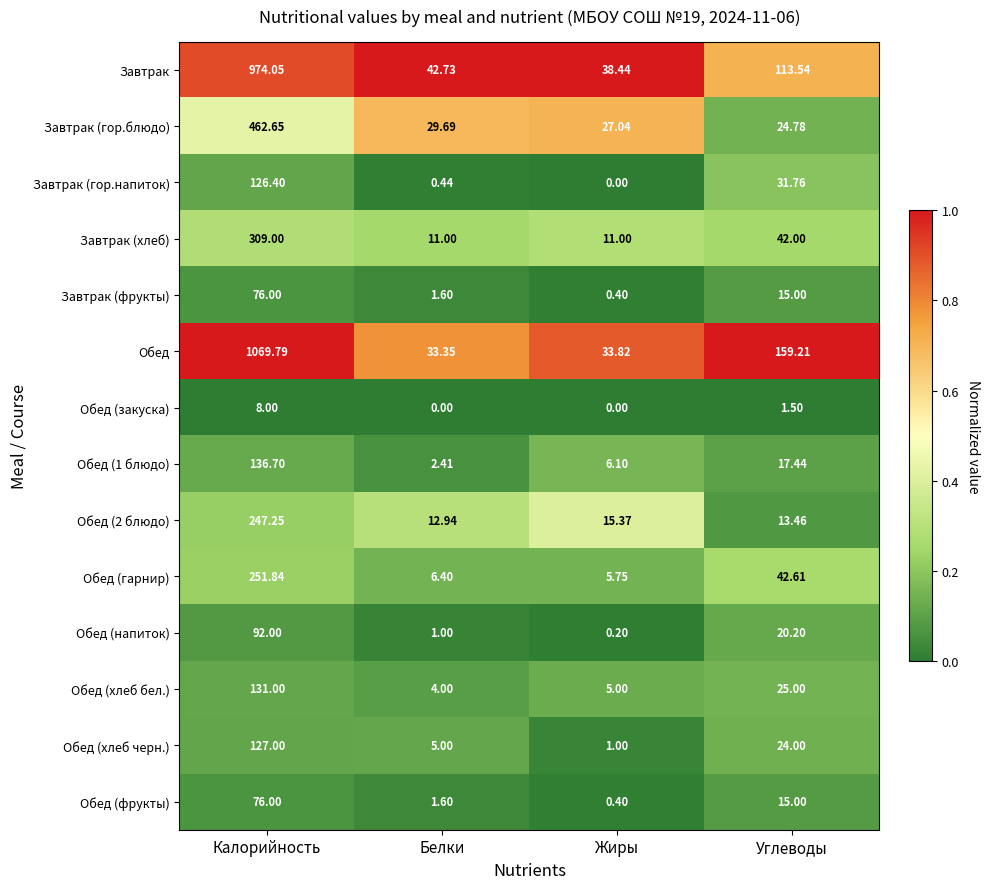

Which series has the widest spread of values?

Обед